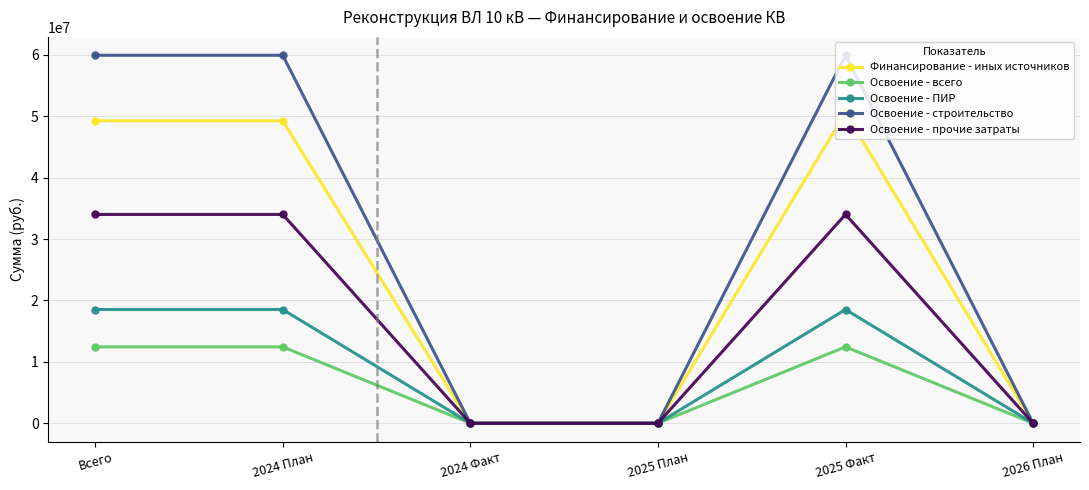

Reading left to right, list all the values displayed in this chart.

Финансирование - иных источников: Всего=49246691	2024 План=49246691	2024 Факт=0	2025 План=0	2025 Факт=50600435	2026 План=0
Освоение - всего: Всего=12435278	2024 План=12435278	2024 Факт=0	2025 План=0	2025 Факт=12435278	2026 План=0
Освоение - ПИР: Всего=18518518	2024 План=18518518	2024 Факт=0	2025 План=0	2025 Факт=18518518	2026 План=0
Освоение - строительство: Всего=59915763	2024 План=59915763	2024 Факт=0	2025 План=0	2025 Факт=59915763	2026 План=0
Освоение - прочие затраты: Всего=34000997	2024 План=34000997	2024 Факт=0	2025 План=0	2025 Факт=34000997	2026 План=0